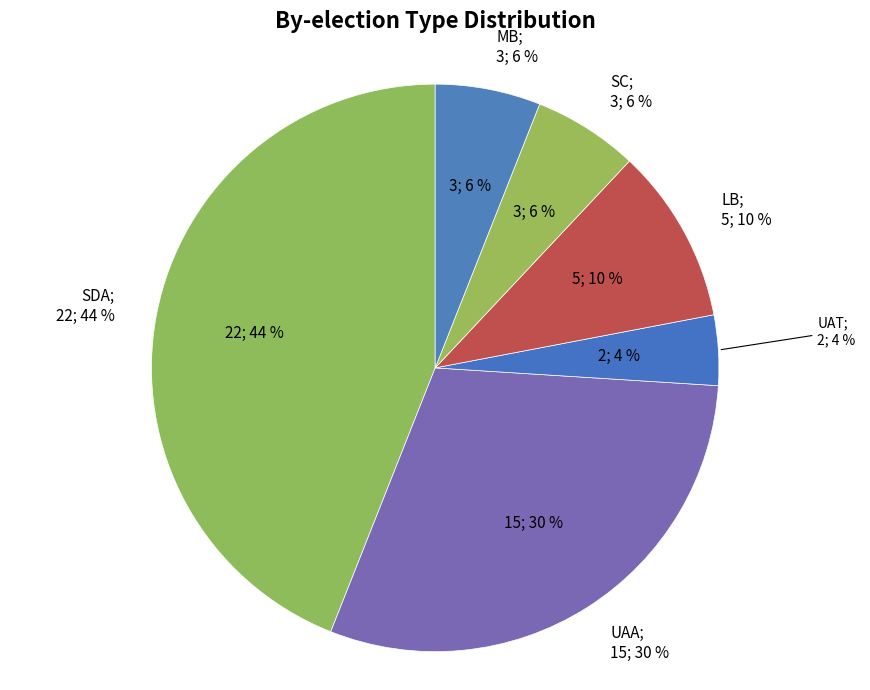

Does UAA represent more than half of the total?

No